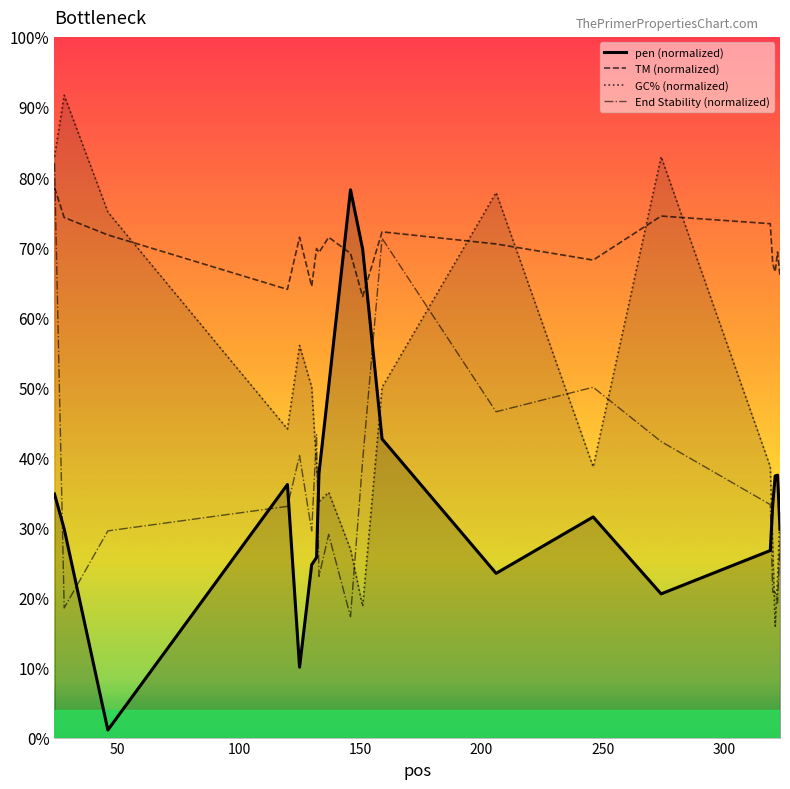

What is the greatest value displayed?

91.7